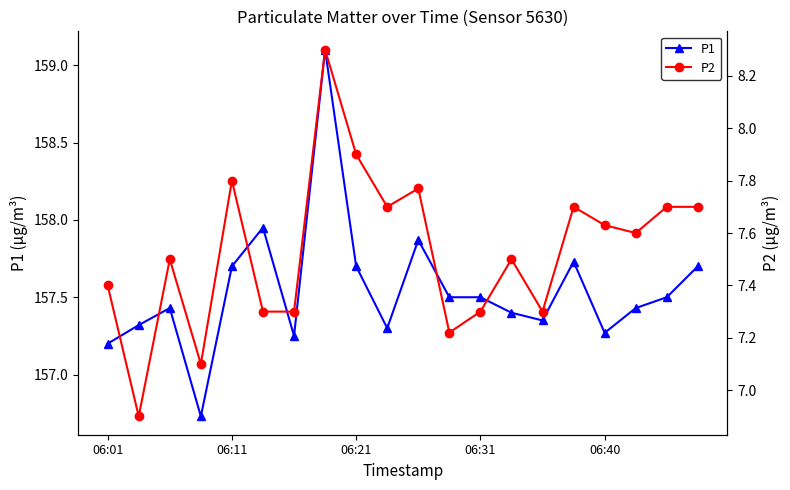

Does the chart display data point markers on the line(s)?

Yes